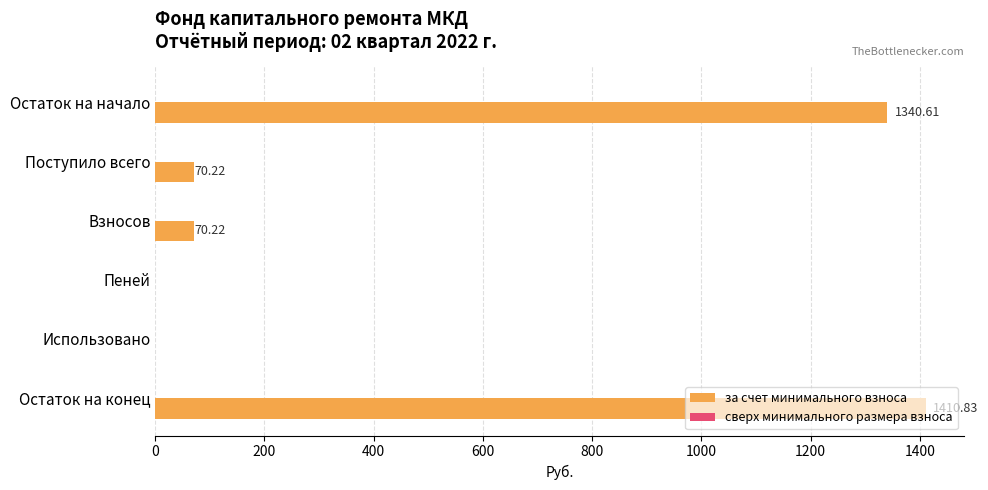

What is the sum of all values?

2891.9